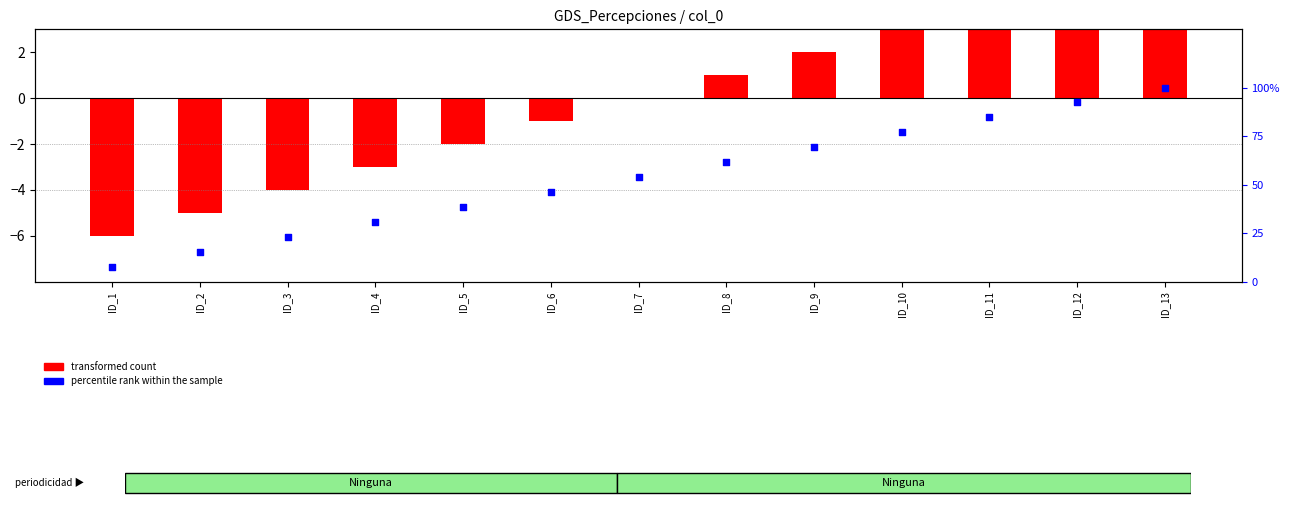

Is the value of transformed count at ID_6 greater than the value of percentile rank within the sample at ID_5?

No